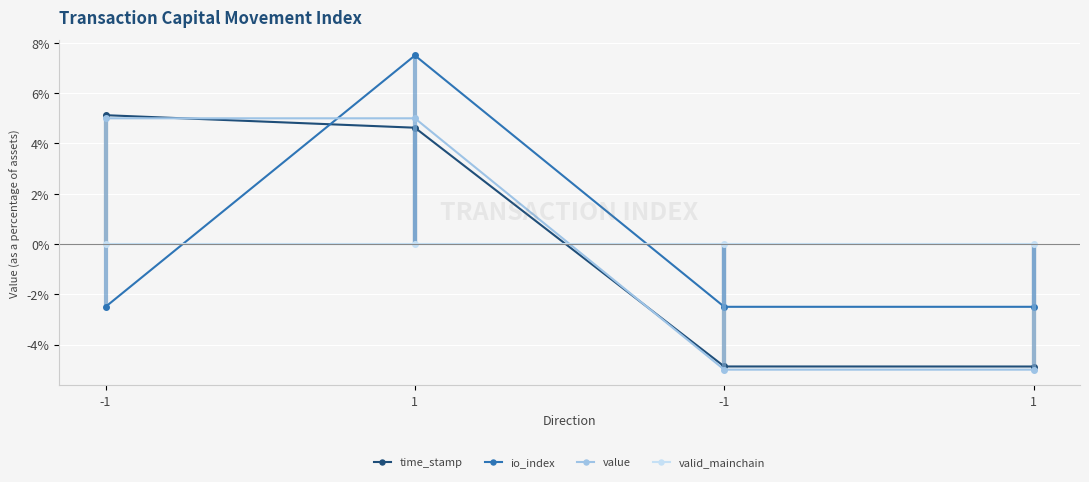

Is it true that io_index equals -0.0 at -1?

False